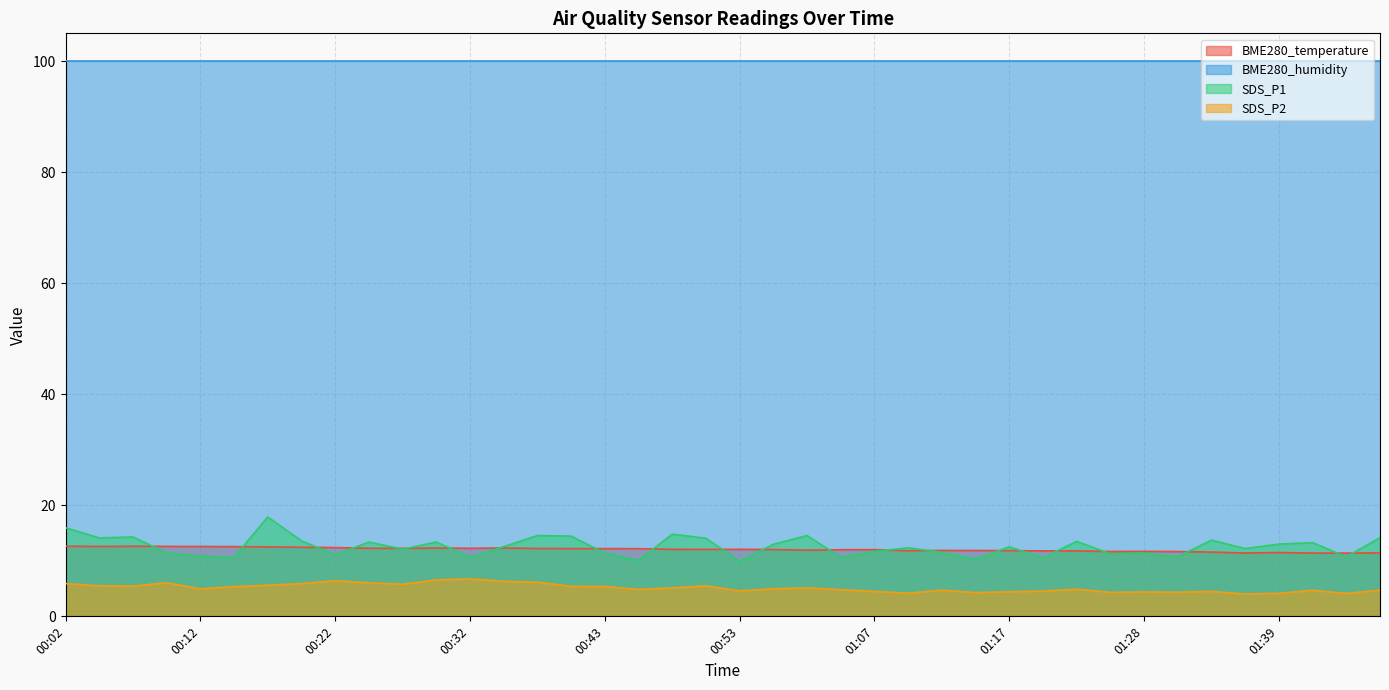

At which label does BME280_temperature reach its minimum?

01:45